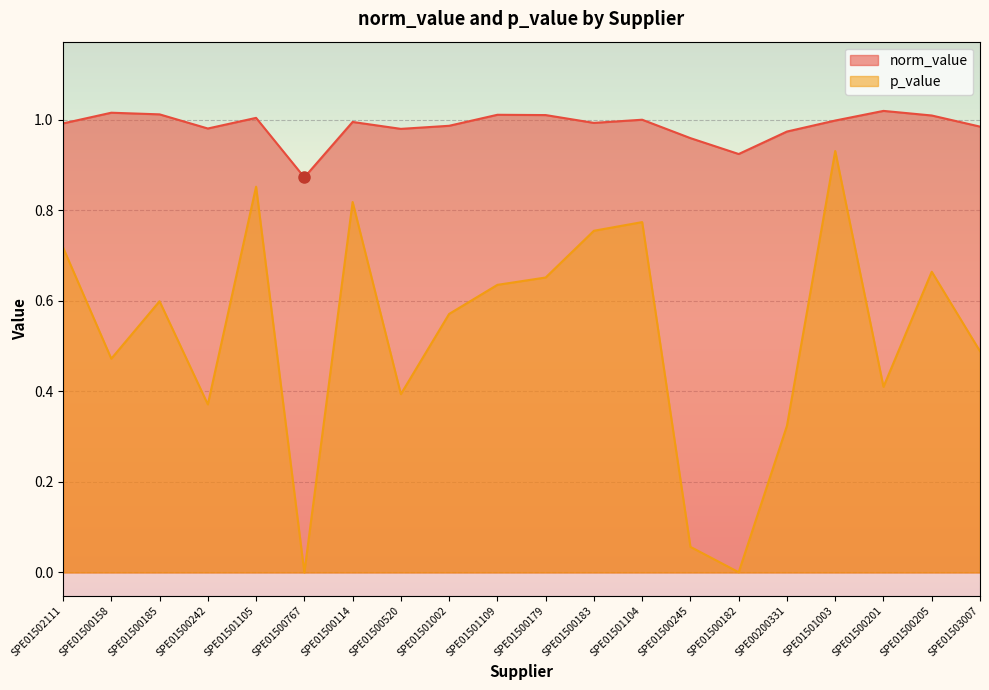

Which series has the largest range (max minus min)?

p_value